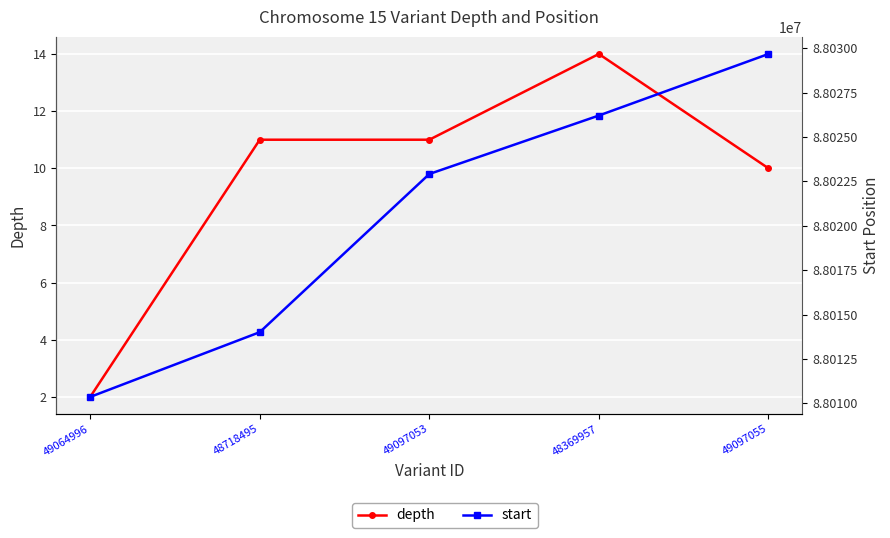

What is the label of the 2nd point from the left?

48718495